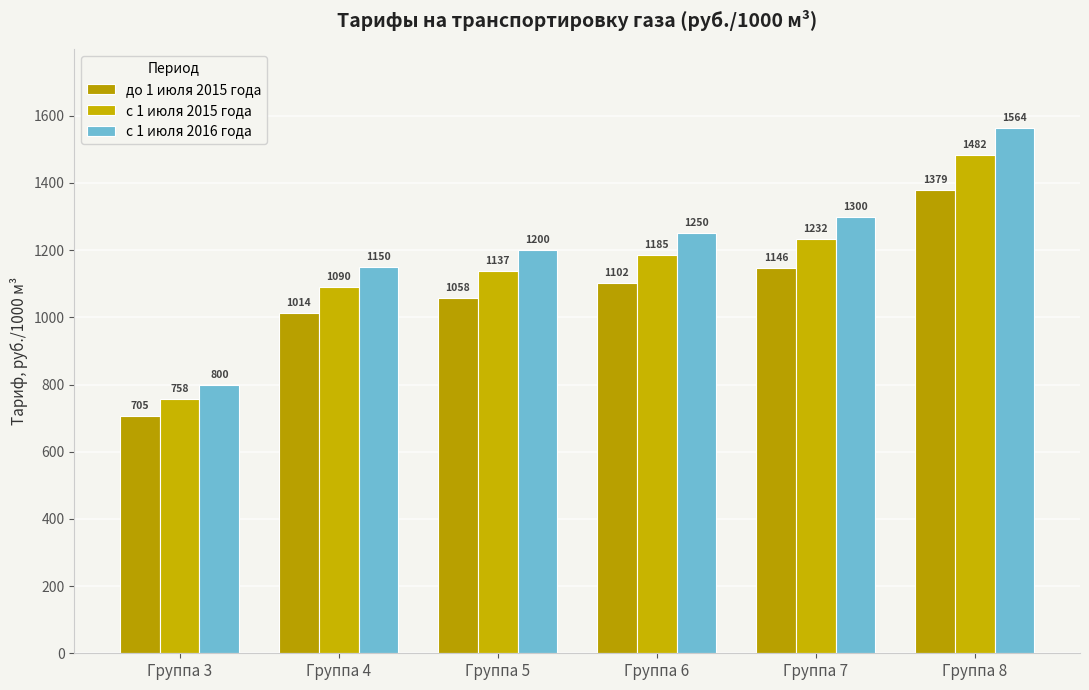

Where is с 1 июля 2015 года nearest to the value 1120?

Группа 5